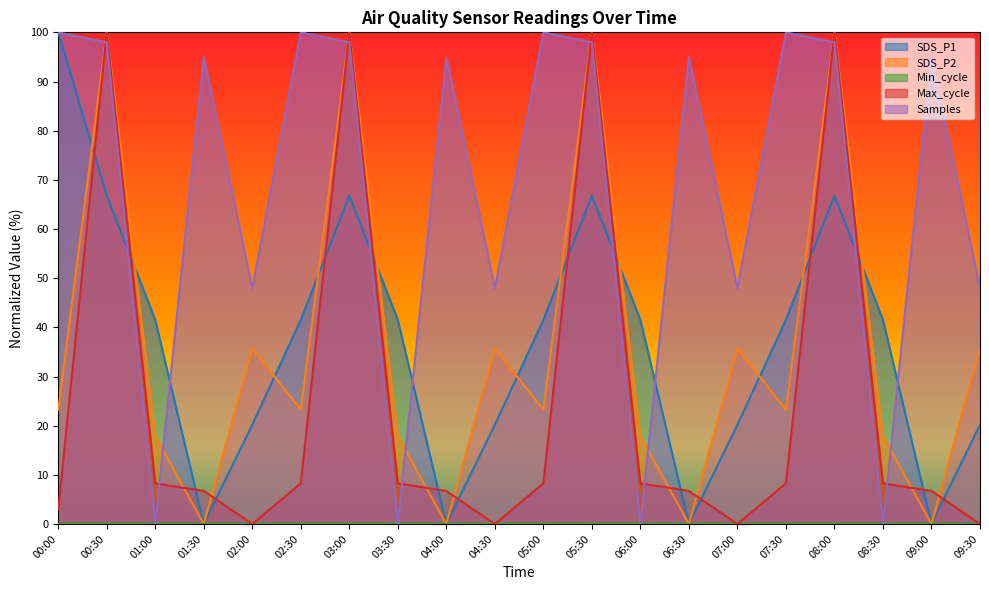

List the labels in order of SDS_P2 value, largest first.

00:30, 03:00, 05:30, 08:00, 02:00, 04:30, 07:00, 09:30, 00:00, 02:30, 05:00, 07:30, 01:00, 03:30, 06:00, 08:30, 01:30, 04:00, 06:30, 09:00